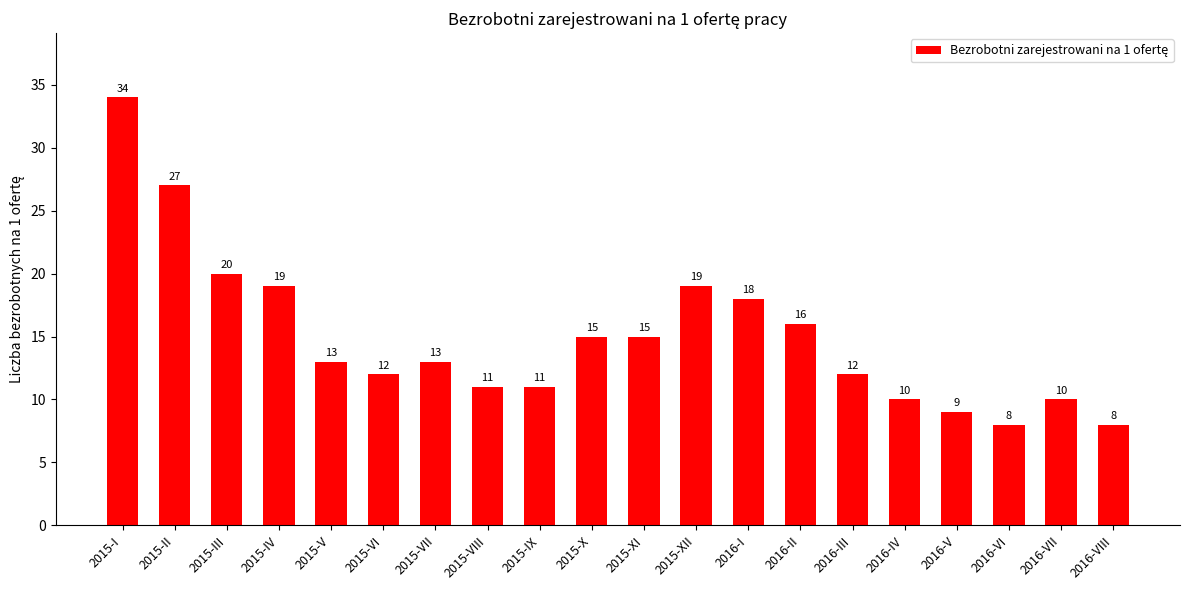

Which has a higher value, 2016-VI or 2015-XII?

2015-XII